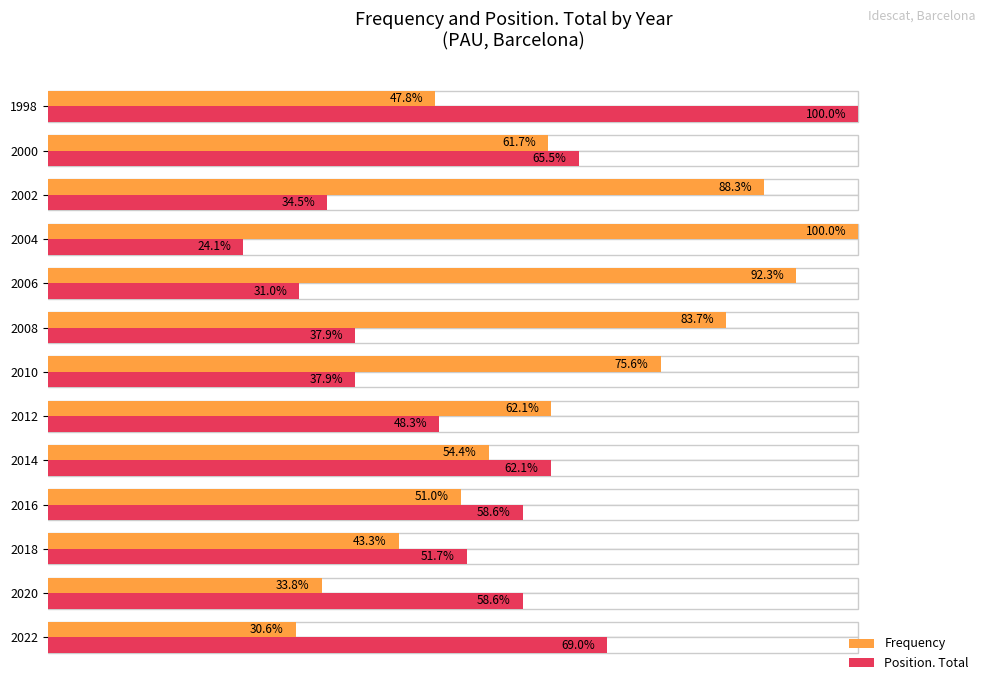

What is the difference between the second highest and second lowest values in the Position. Total series?

37.9